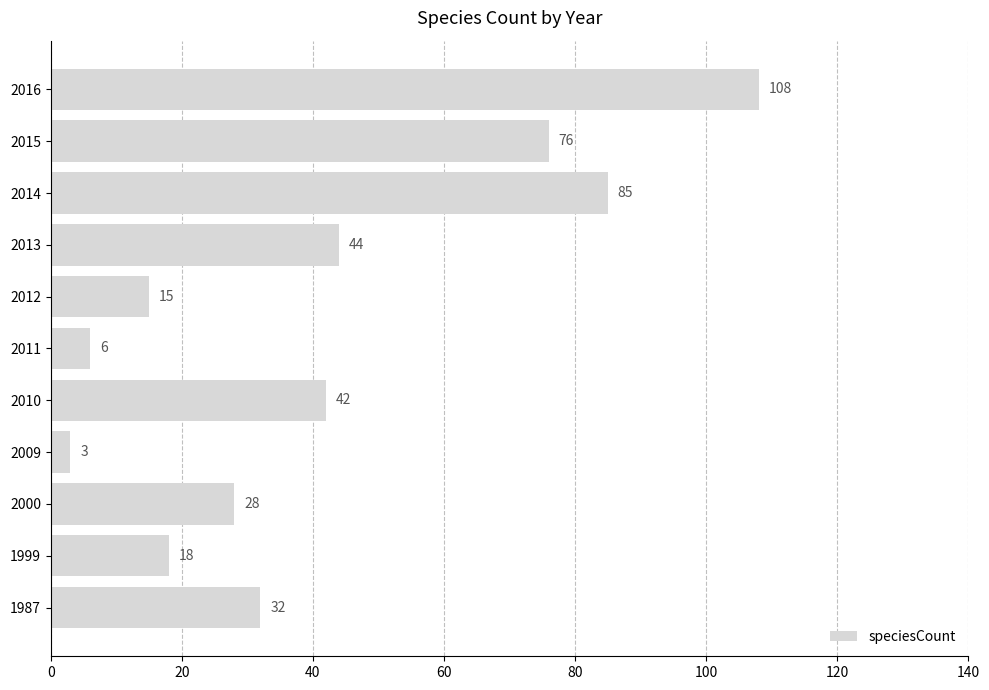

Which label corresponds to the largest value in the chart?

2016